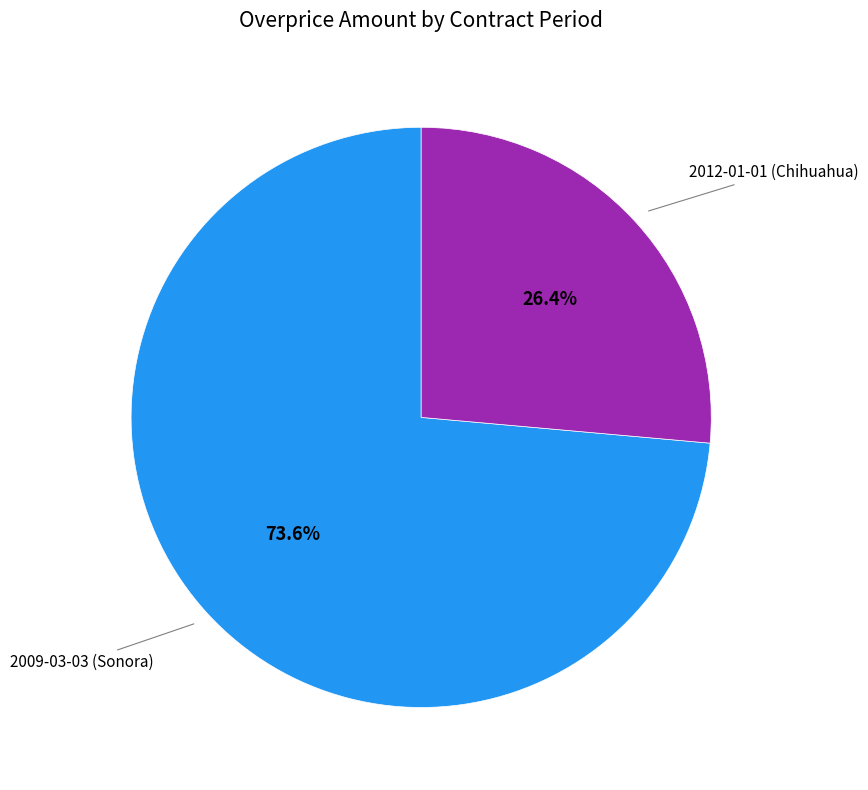

Is there a majority slice in this chart?

Yes